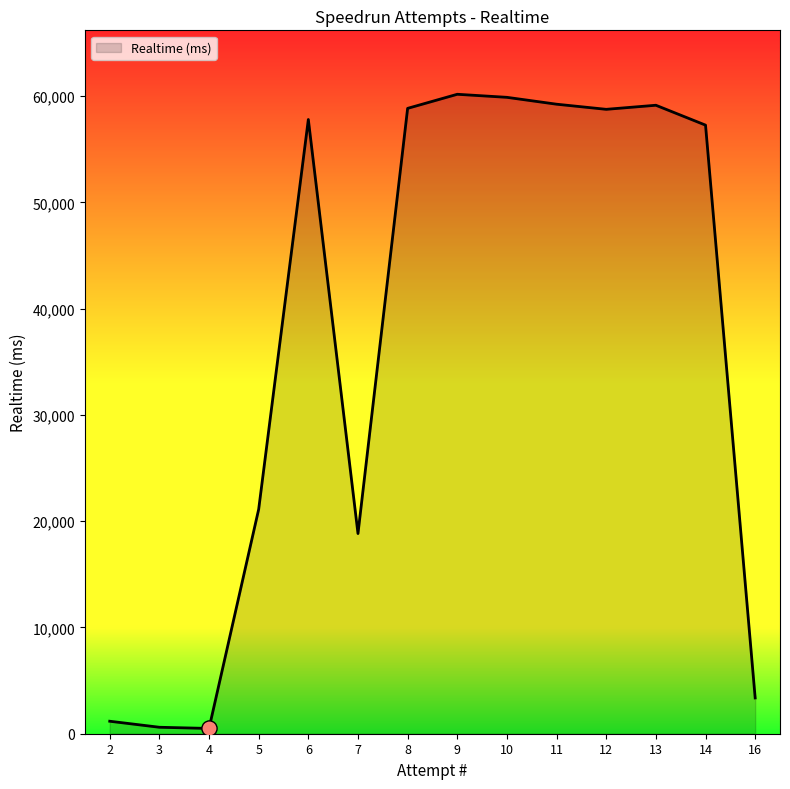

What is the ratio of the value at 12 to the value at 4?

118.4